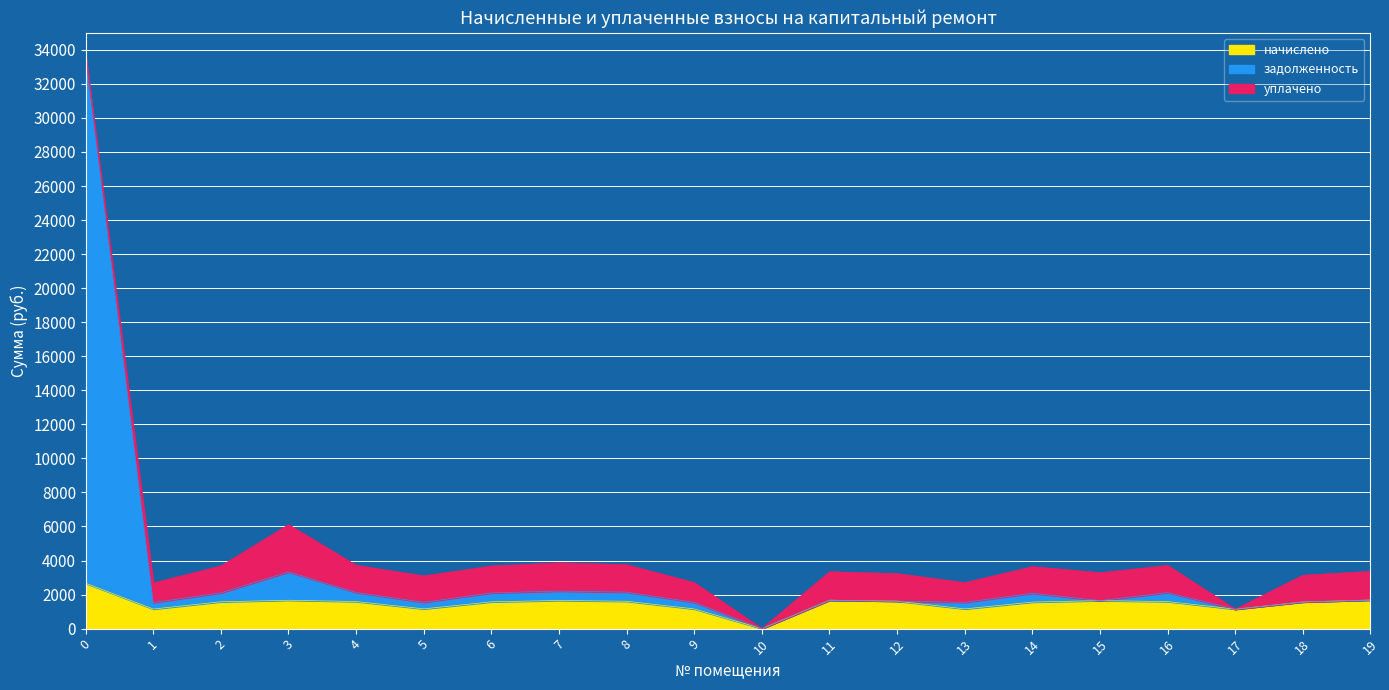

True or false: начислено and задолженность intersect in this chart.

False